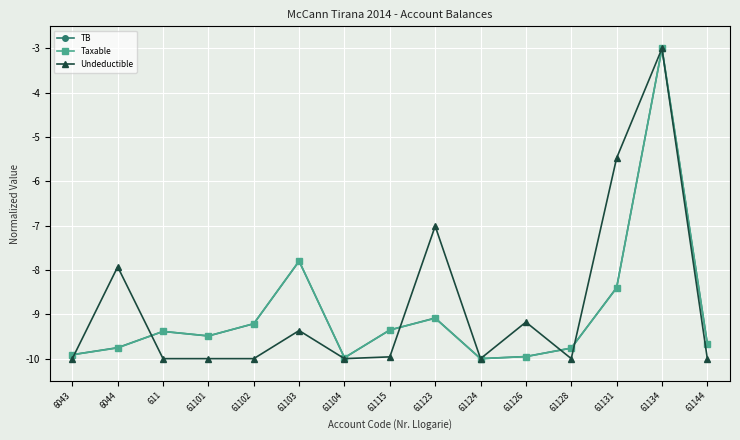

Is the value of Taxable at 61102 greater than the value of Undeductible at 611?

Yes